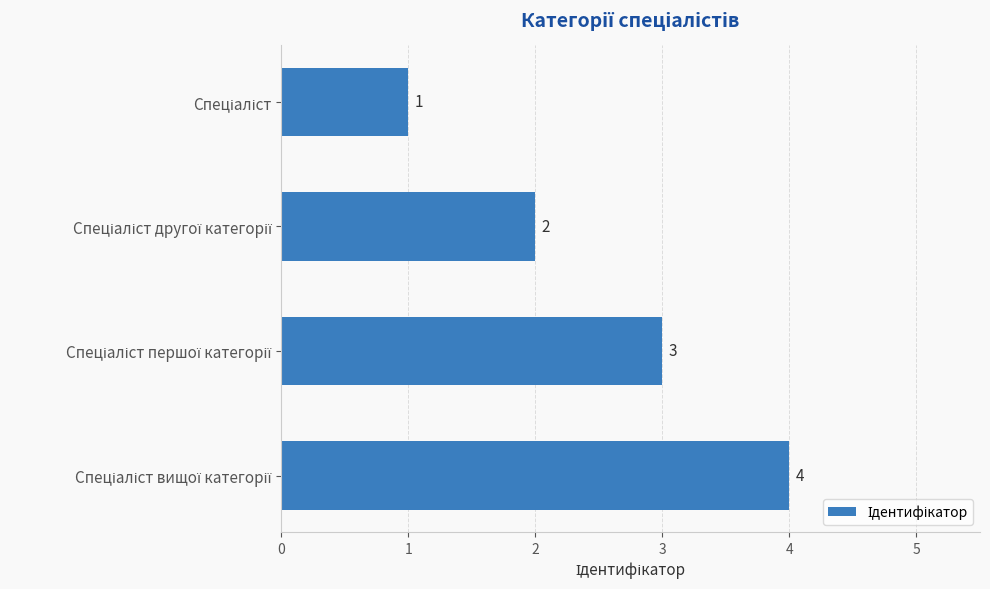

What is the greatest value displayed?

4